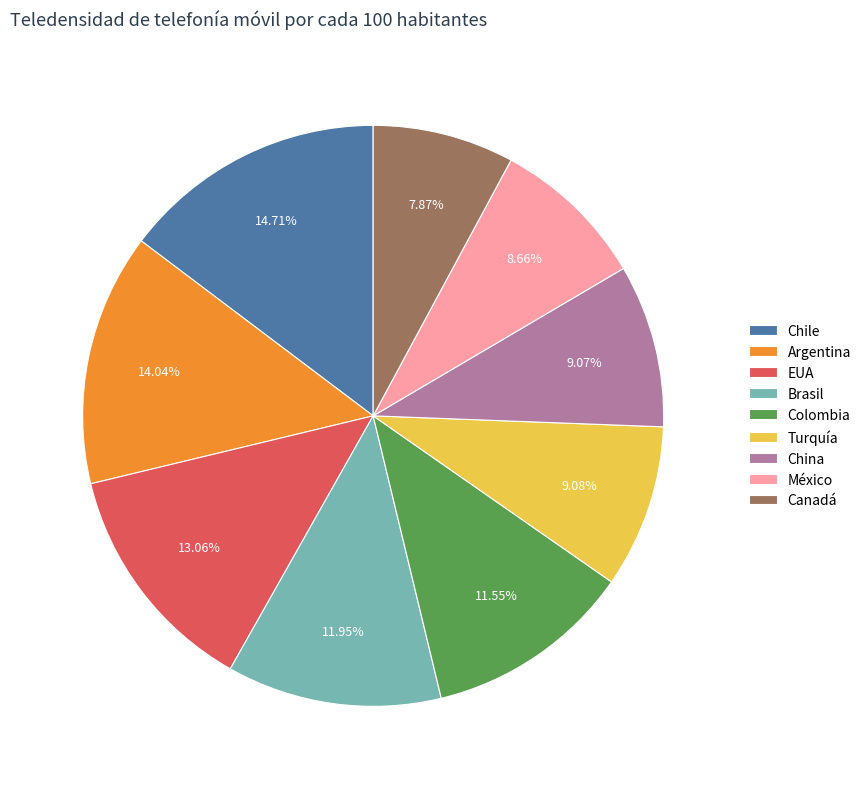

Count the number of slices in the pie.

9